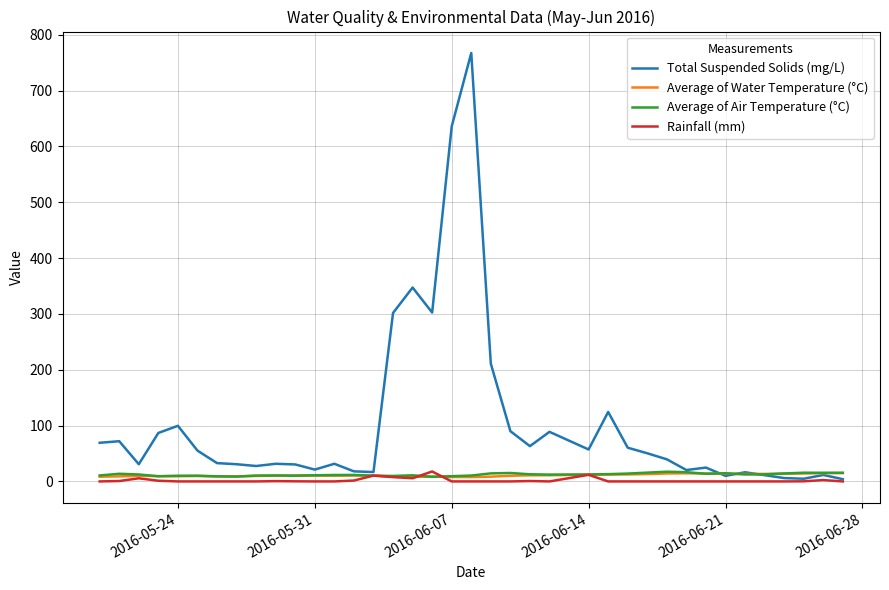

What is the maximum value for Average of Air Temperature (°C)?

17.4